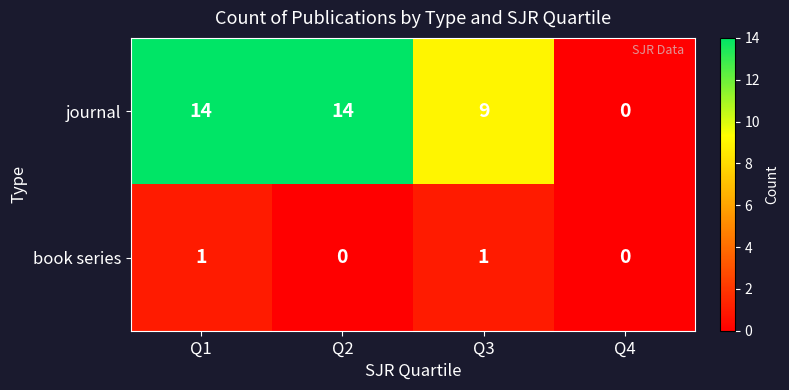

How many data points in journal are less than 14?

2